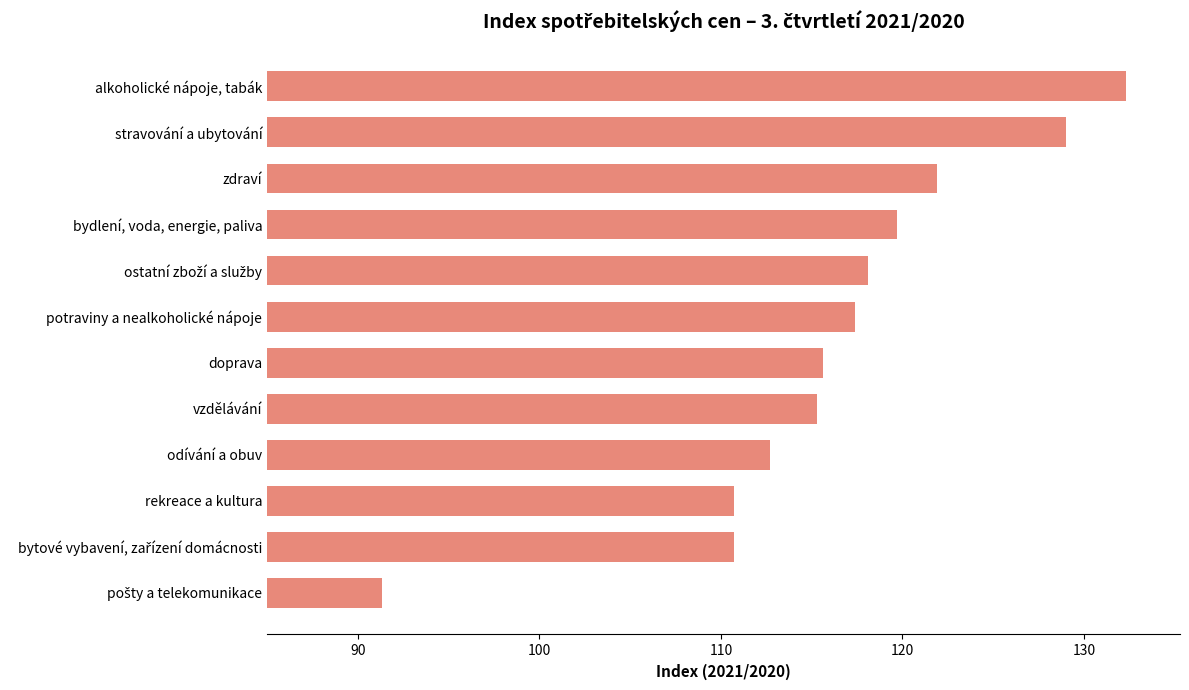

Reading bottom to top, list all the values displayed in this chart.

91.3	110.7	110.7	112.7	115.3	115.6	117.4	118.1	119.7	121.9	129.0	132.3